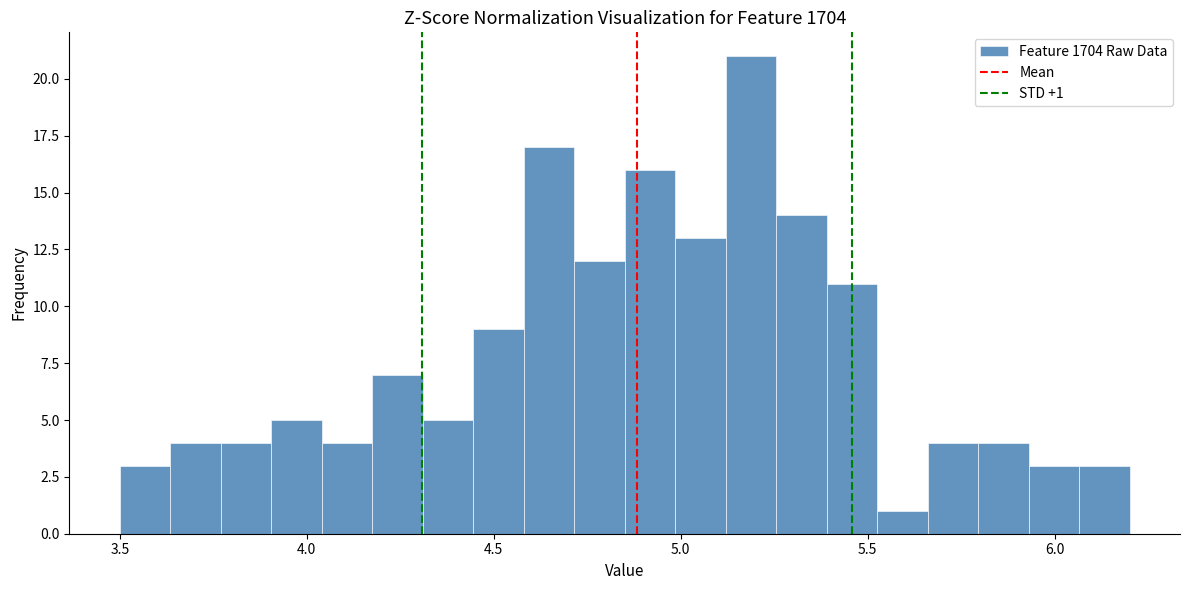

Read against the x-axis, roughly where is the centre of the tallest bar?

5.20